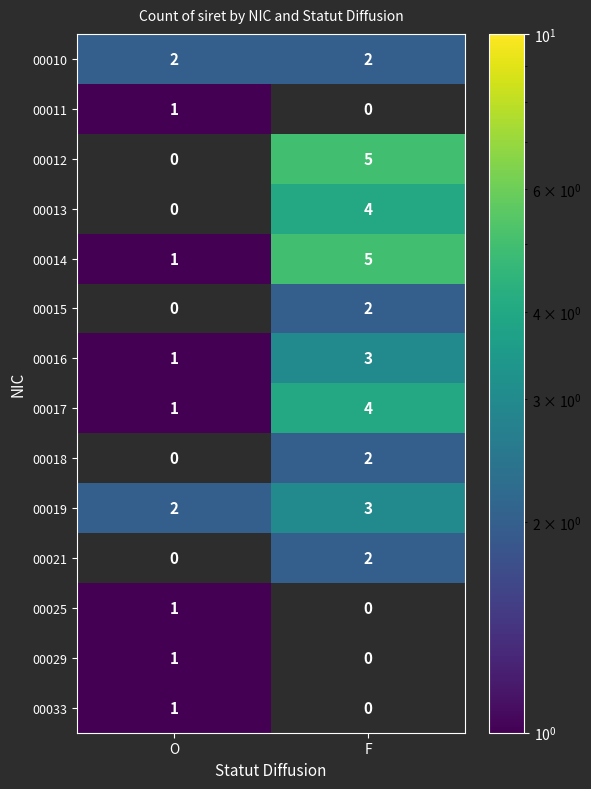

Rank the categories by 00014 value from highest to lowest.

F, O